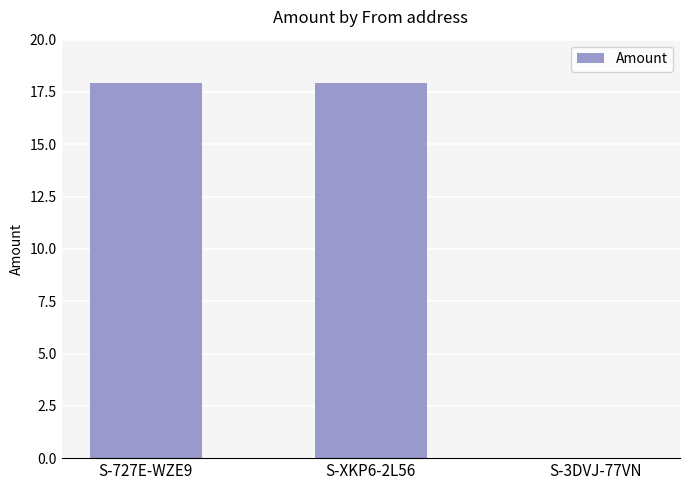

What is the ratio of the value at S-XKP6-2L56 to the value at S-727E-WZE9?

1.0